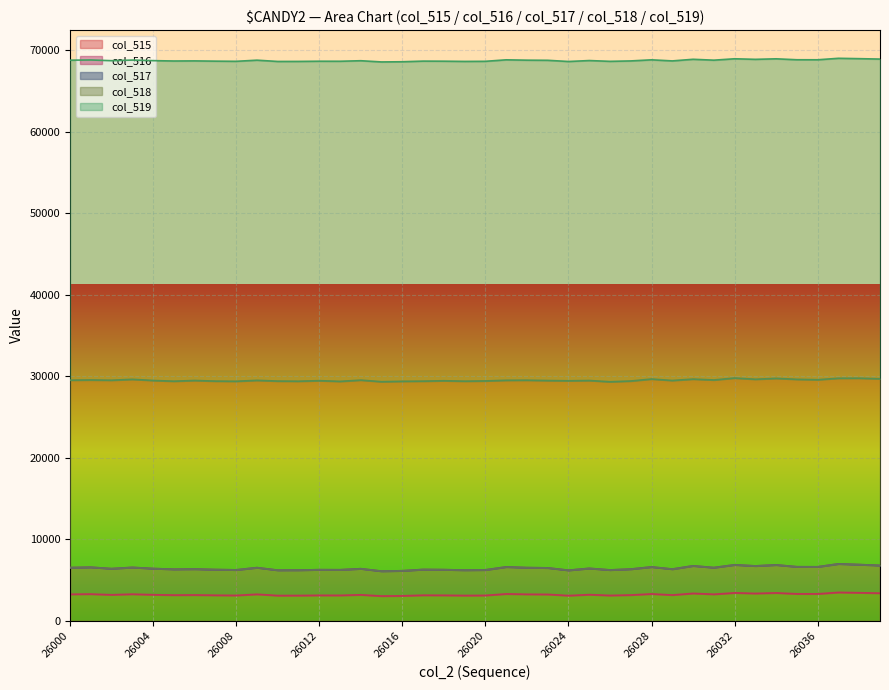

Is the value of col_515 at 26016 greater than the value of col_516 at 26035?

No